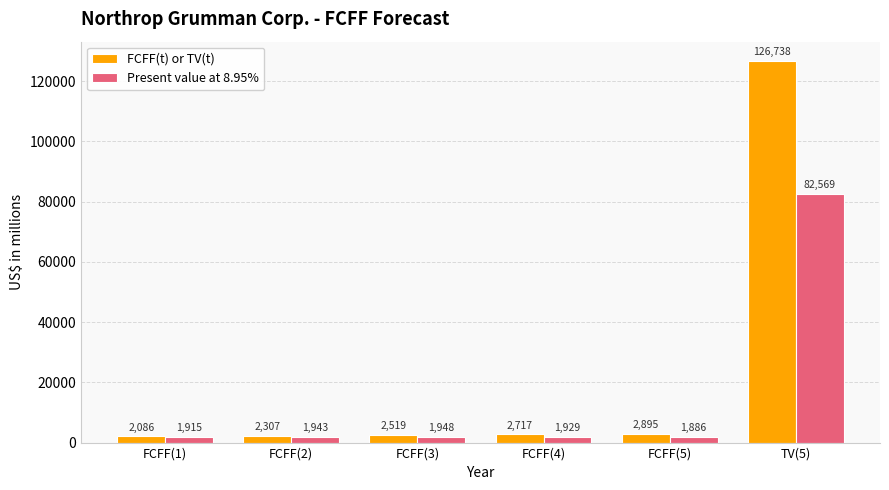

Reading left to right, what are all the values shown in this chart?

FCFF(t) or TV(t): FCFF(1)=2086	FCFF(2)=2307	FCFF(3)=2519	FCFF(4)=2717	FCFF(5)=2895	TV(5)=126738
Present value at 8.95%: FCFF(1)=1915	FCFF(2)=1943	FCFF(3)=1948	FCFF(4)=1929	FCFF(5)=1886	TV(5)=82569